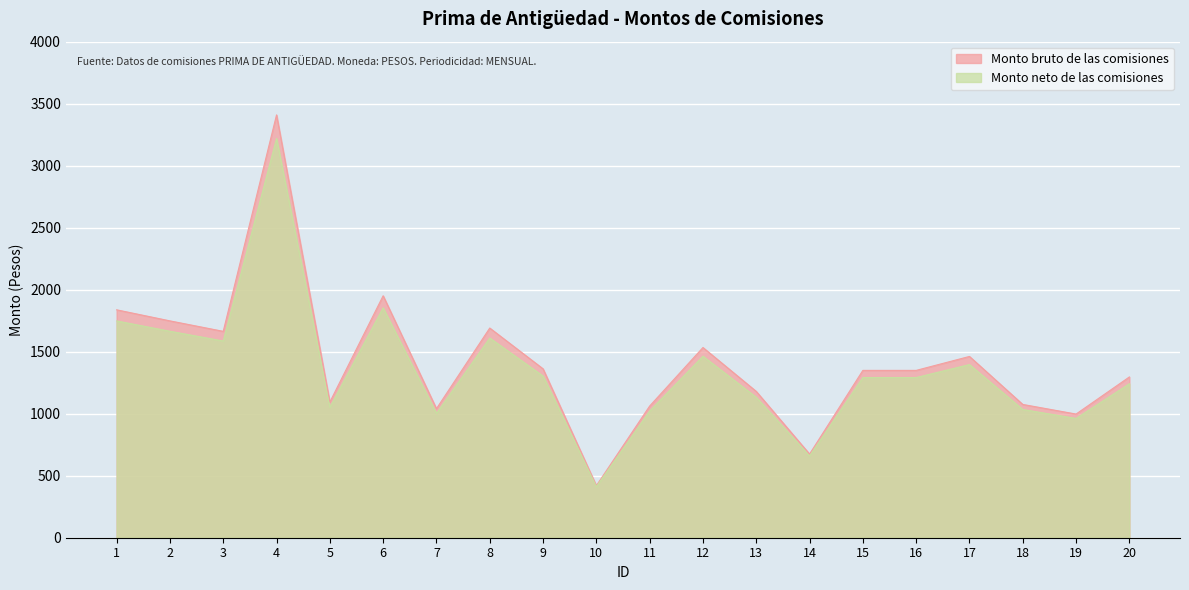

In Monto neto de las comisiones, how many points are lower than both neighbors (excluding endpoints)?

6